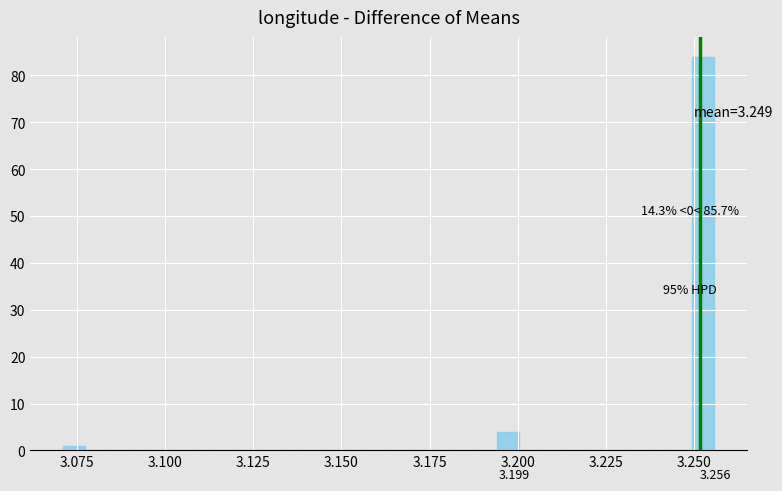

Read against the x-axis, roughly where is the centre of the tallest bar?

3.255